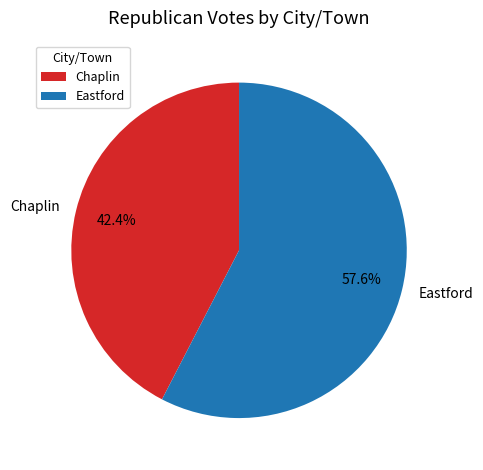

Which has a higher value, Chaplin or Eastford?

Eastford